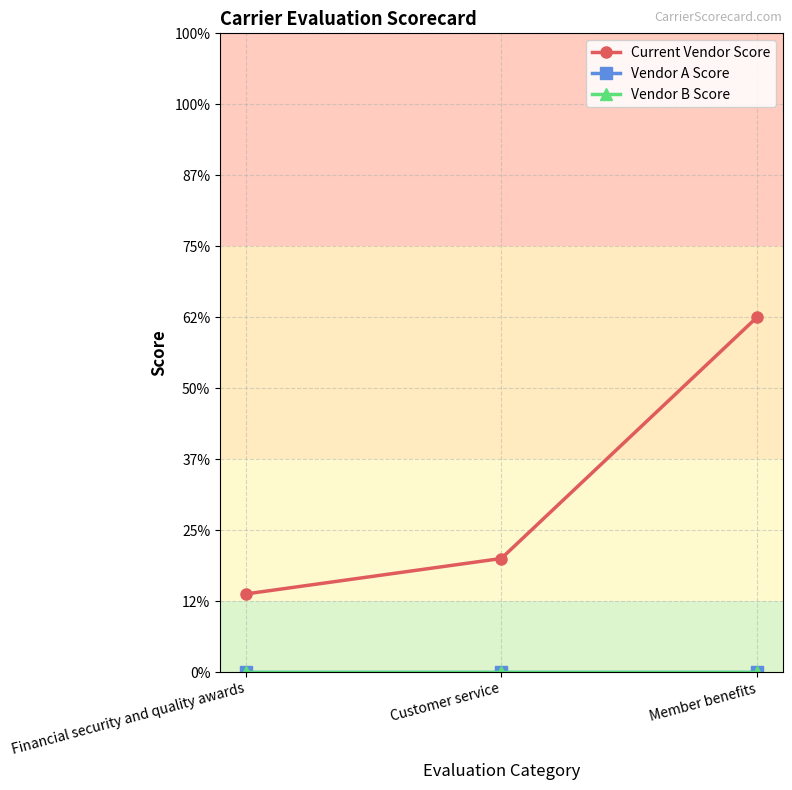

Is this an area chart (filled region under the line)?

No